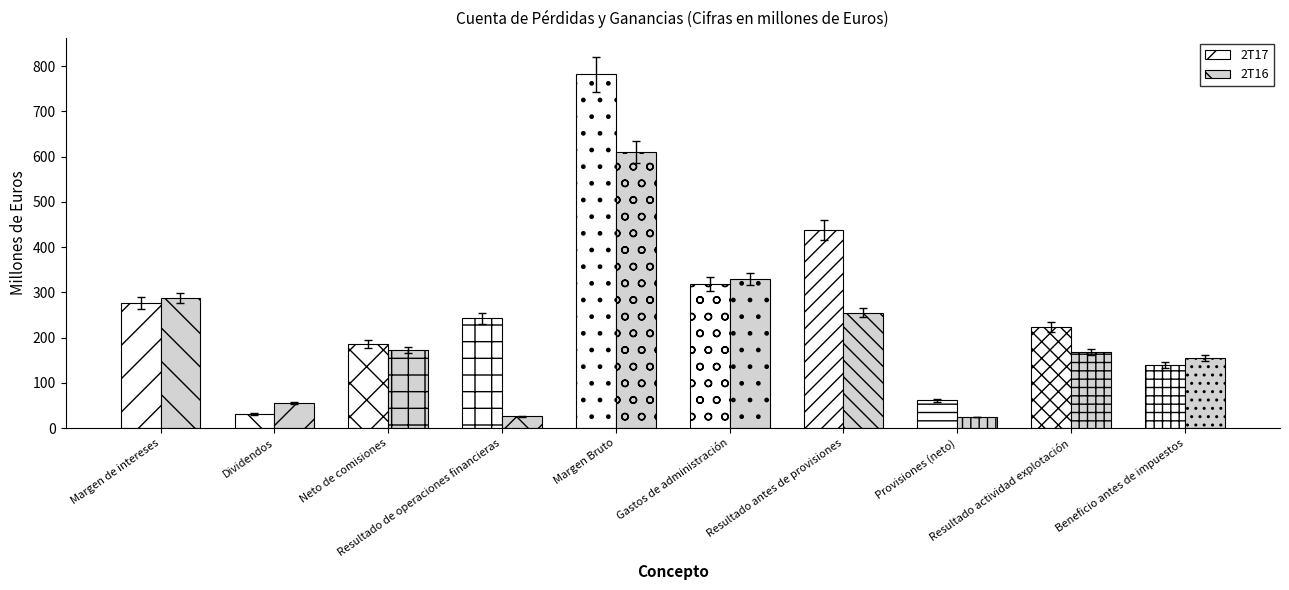

What is the maximum value shown in the chart?

782.2